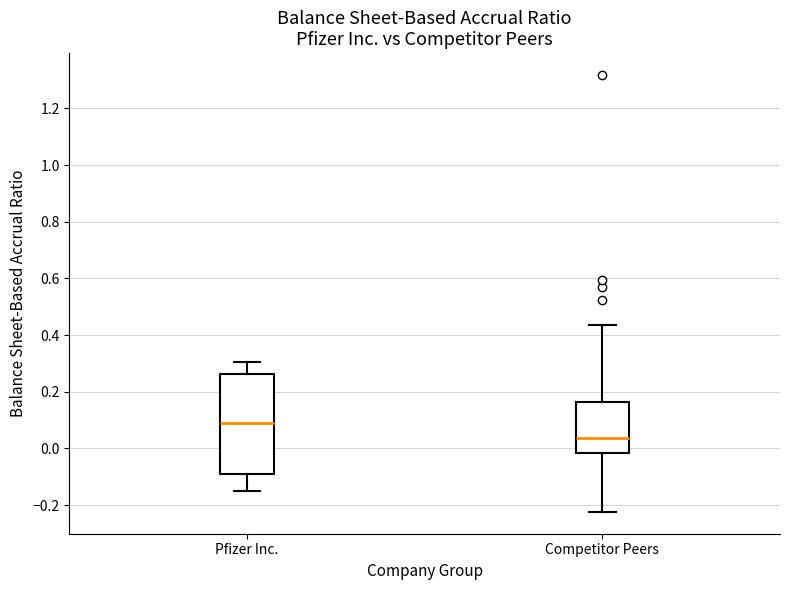

Where does the upper whisker of the box for Competitor Peers end on the y-axis? The values are not printed on the chart, so give them approximately, as read against the axis.

0.44